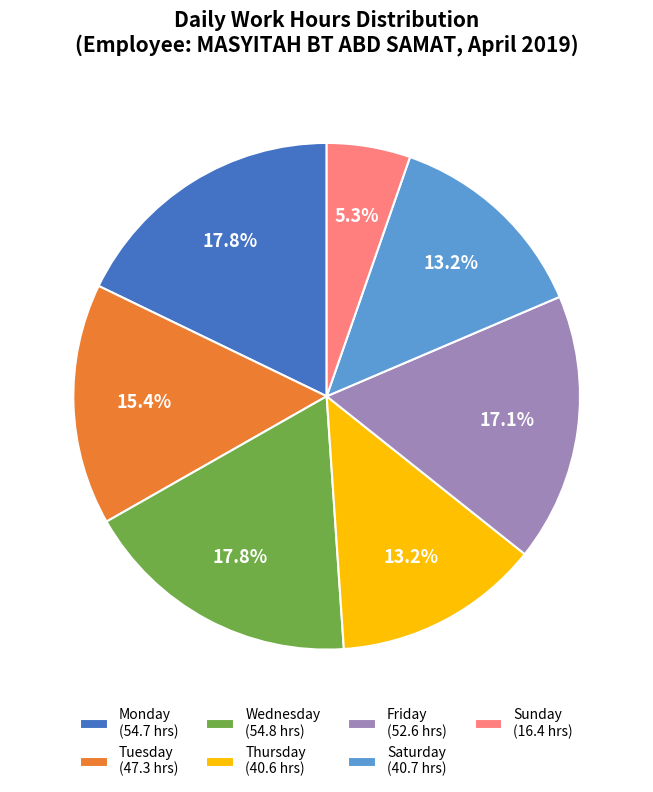

What percentage is NOT represented by Tuesday (47.3 hrs)?

84.6%